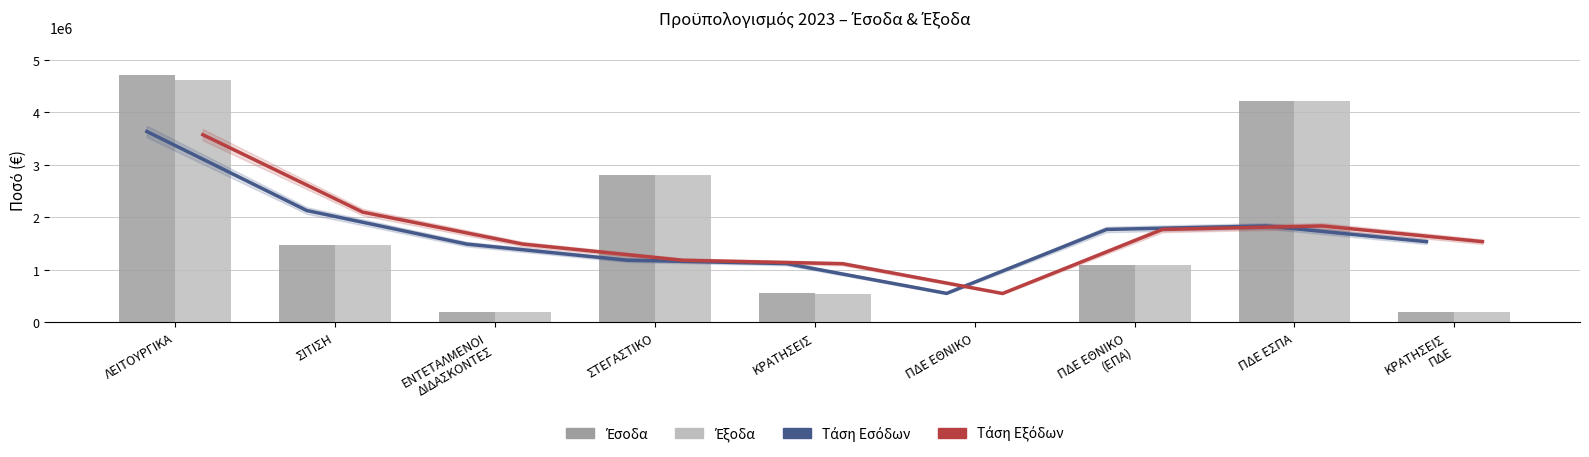

What is the total value across all series at ΕΝΤΕΤΑΛΜΕΝΟΙ
ΔΙΔΑΣΚΟΝΤΕΣ?

3374766.7